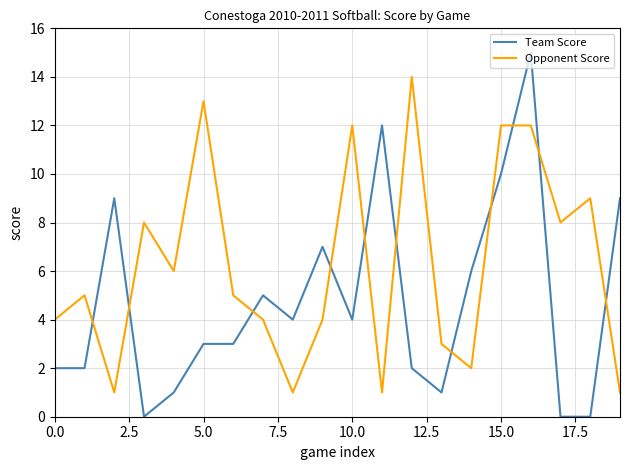

Which series has the largest range (max minus min)?

Team Score